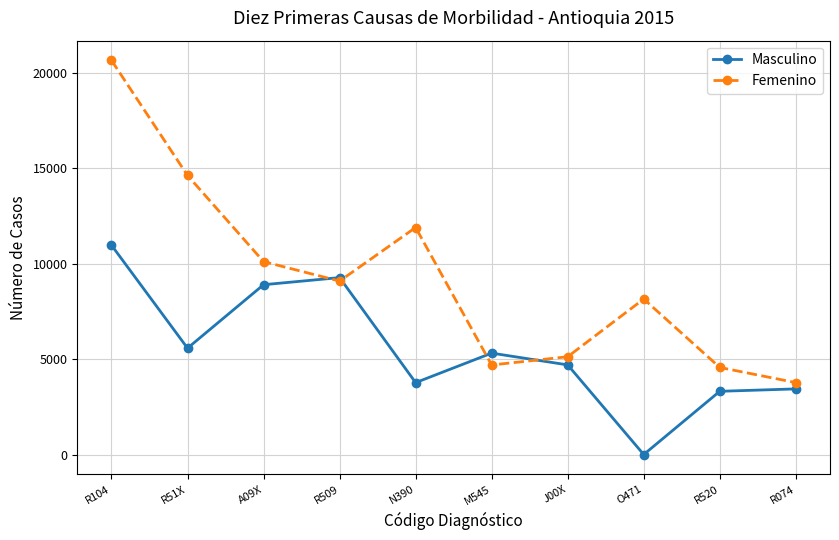

At J00X, list the series in order from smallest to largest.

Masculino, Femenino